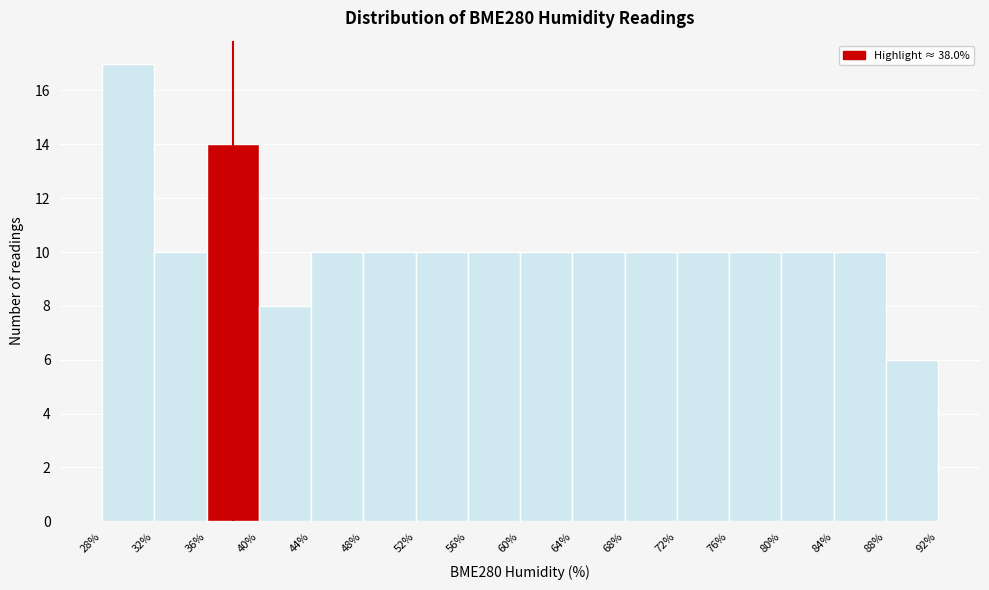

Over which range of the x-axis is the bar tallest?

28% to 32%